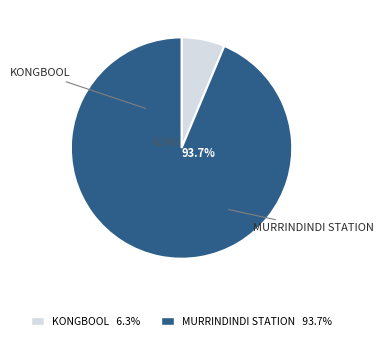

To the nearest percent, what is the combined percentage of MURRINDINDI STATION and KONGBOOL?

100%